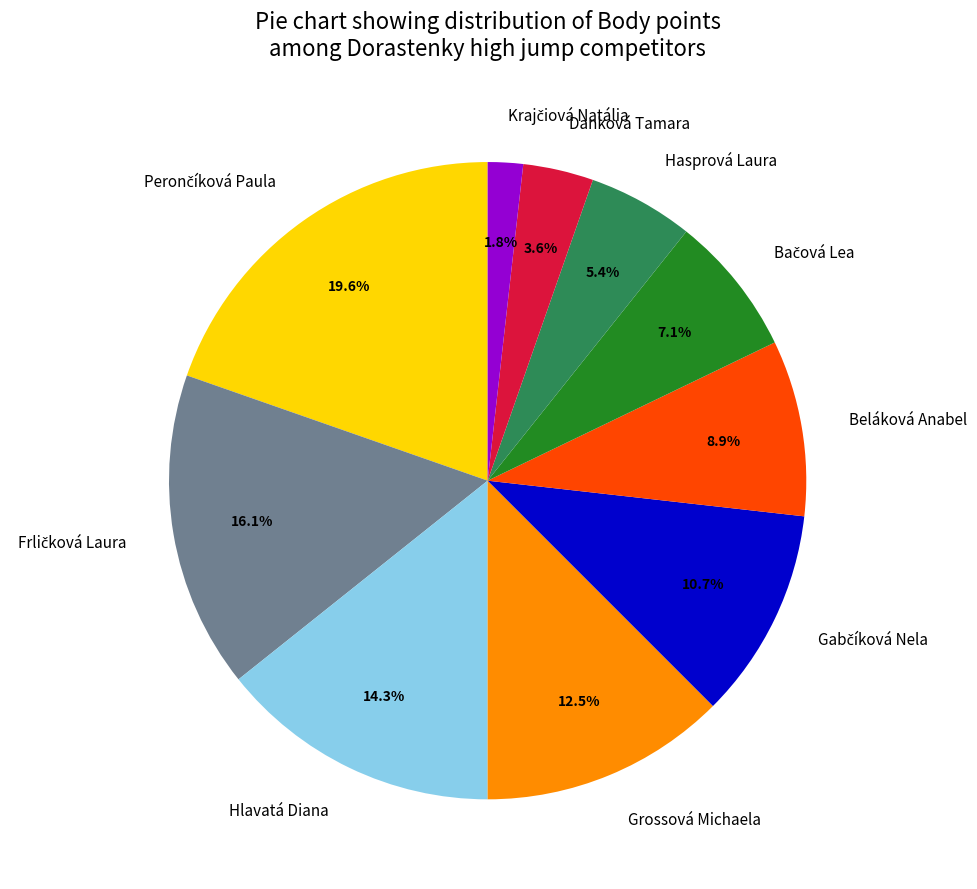

Is there any slice that represents more than half of the pie?

No